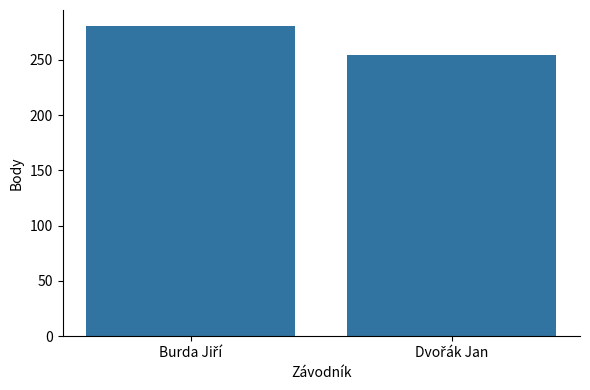

What is the sum of all values?

535